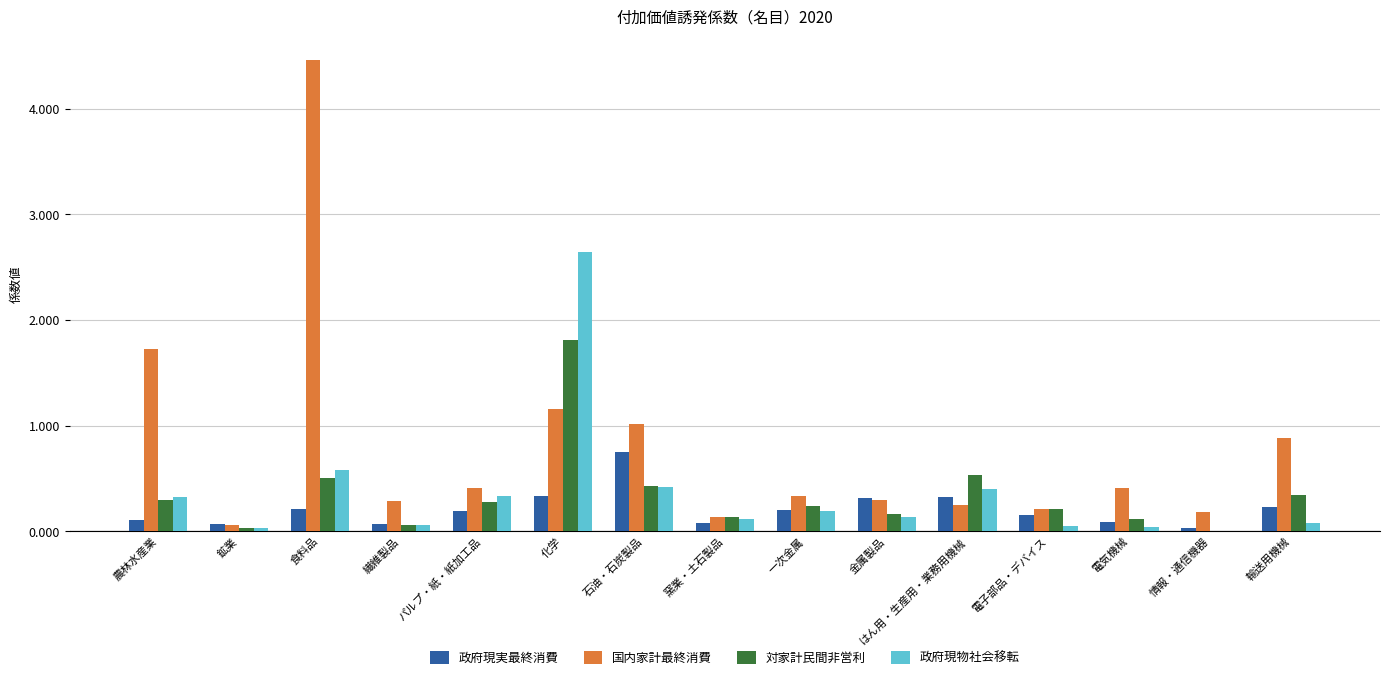

At which category does the chart reach its peak across all series?

食料品